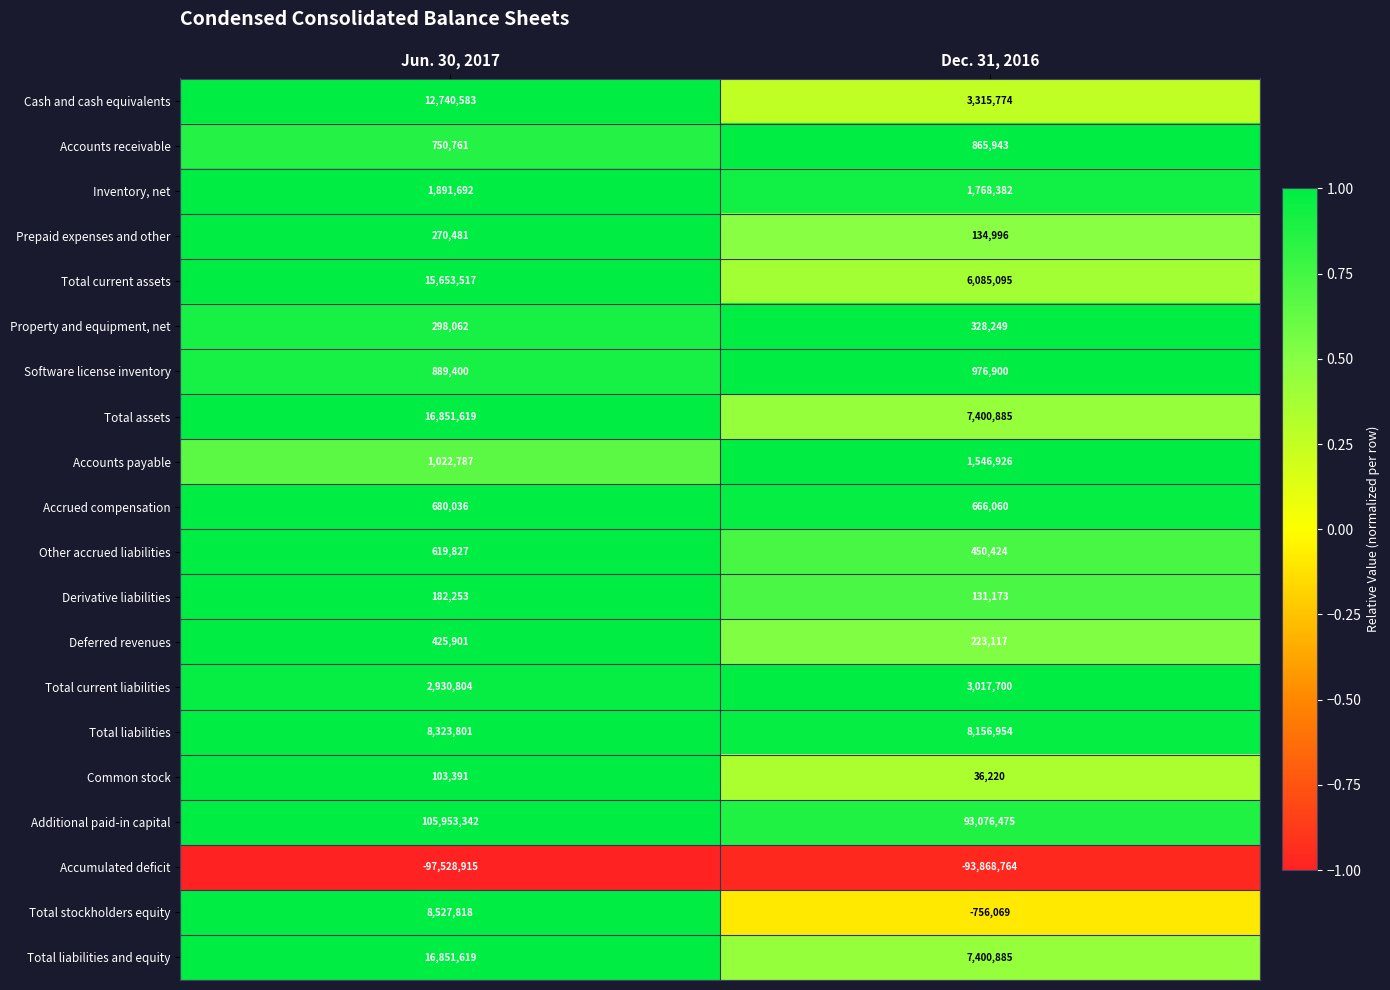

What value does the Derivative liabilities series have at Dec. 31, 2016?

131173